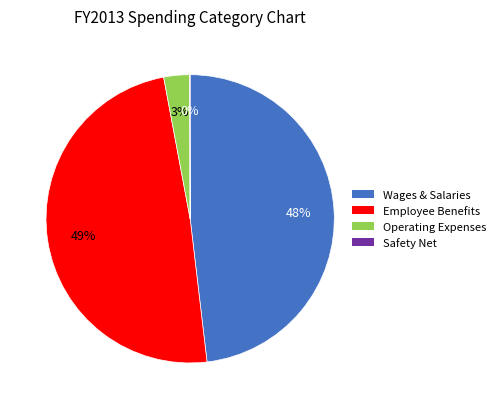

Do Operating Expenses and Wages & Salaries together represent more than half of the pie?

Yes